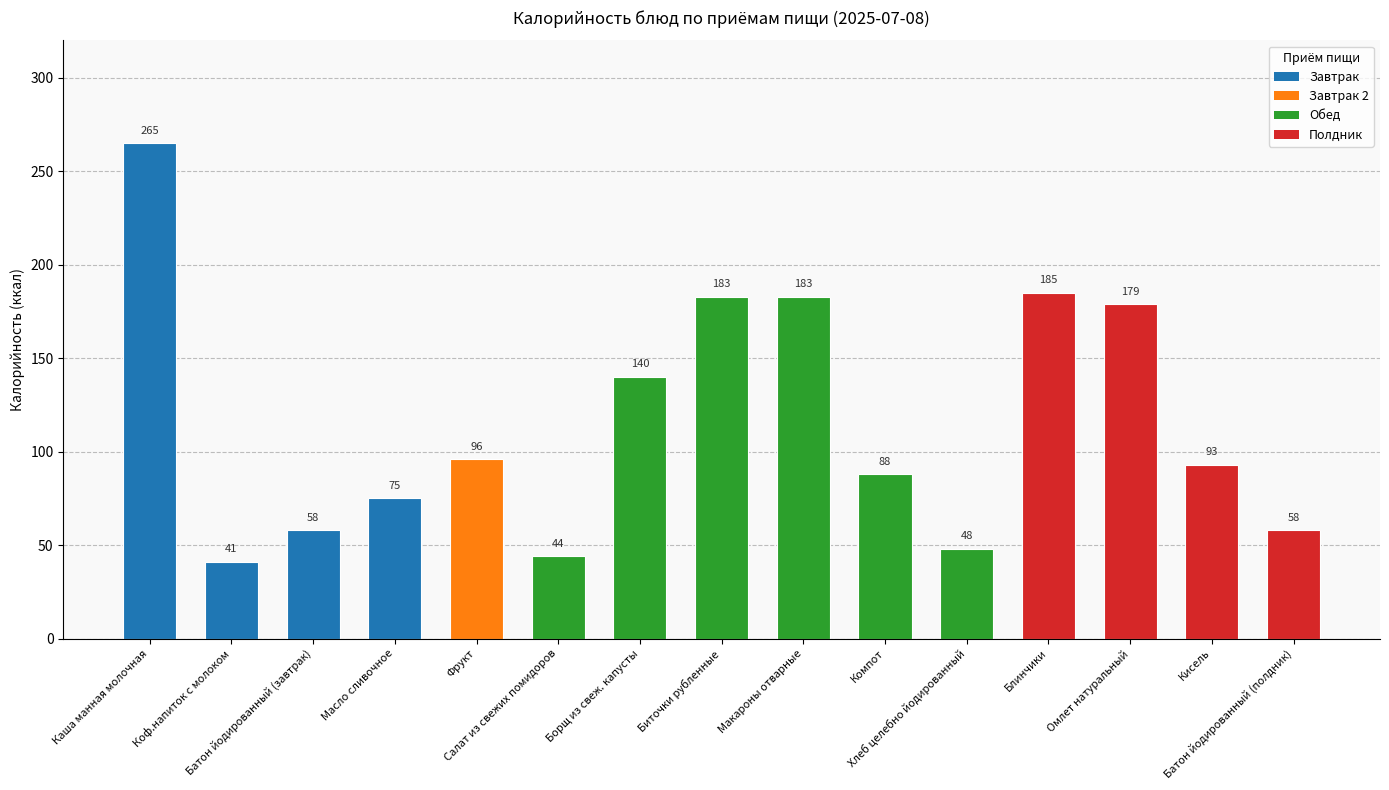

How many series are shown in this chart?

1